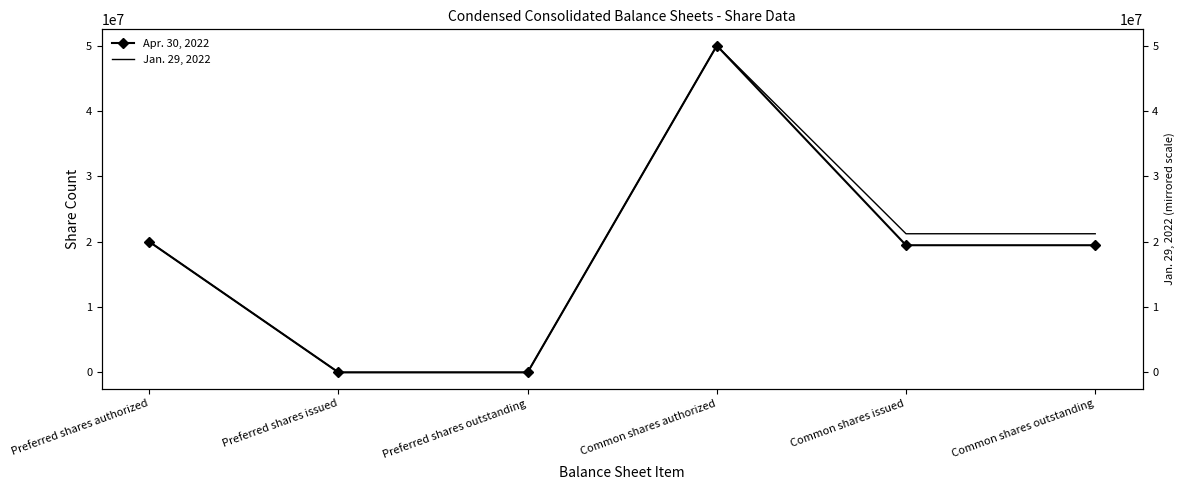

Is the value of Jan. 29, 2022 at Common shares outstanding greater than the value of Apr. 30, 2022 at Preferred shares authorized?

Yes